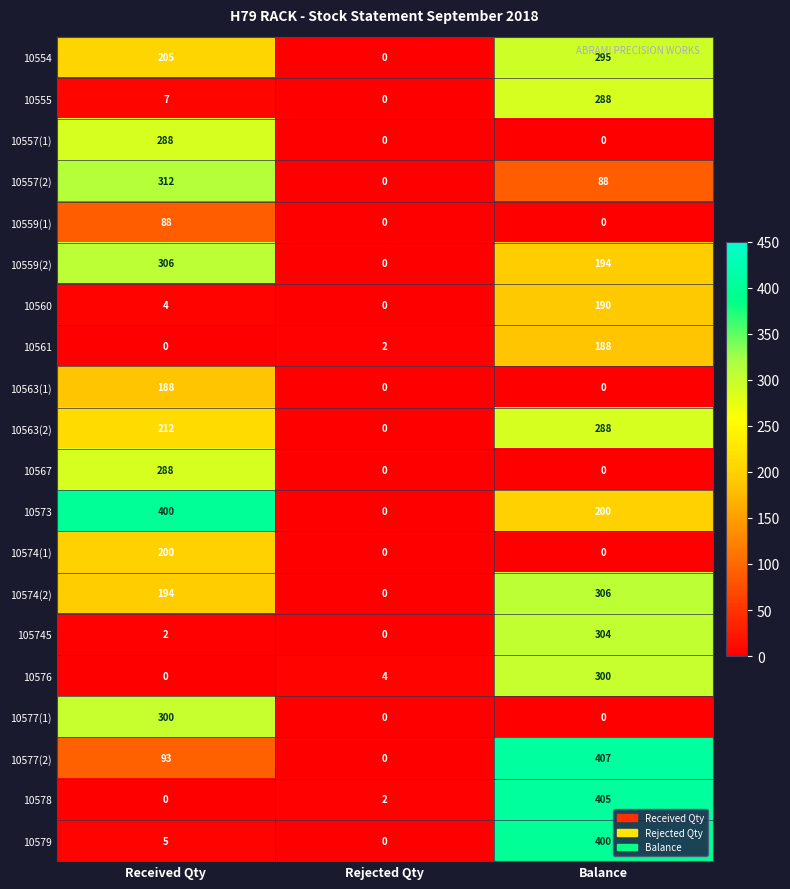

How many series are shown in this chart?

20